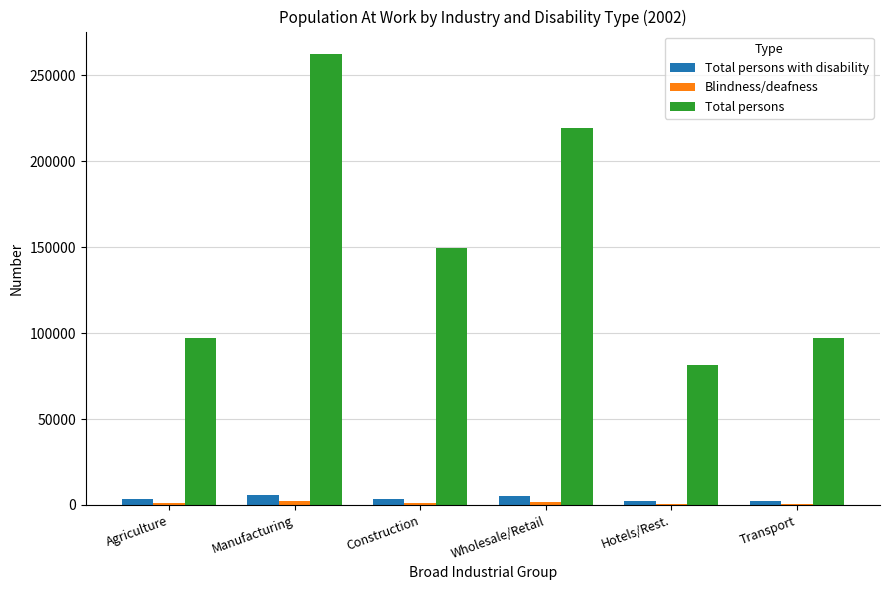

At which category is the sum across all series the highest?

Manufacturing